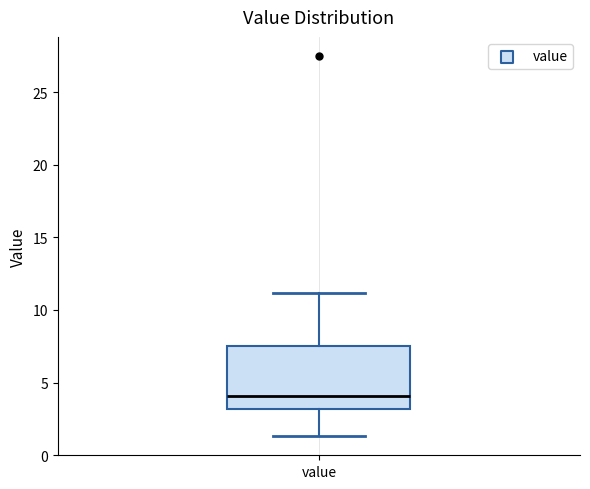

Transcribe this box plot: give where the median line is, the range the box spans, and where the two whiskers end, as read against the y-axis. The values are not printed on the chart, so give them approximately, as read against the axis.

median 4.0, box 3.0 to 7.5, whiskers 1.5 to 11.0